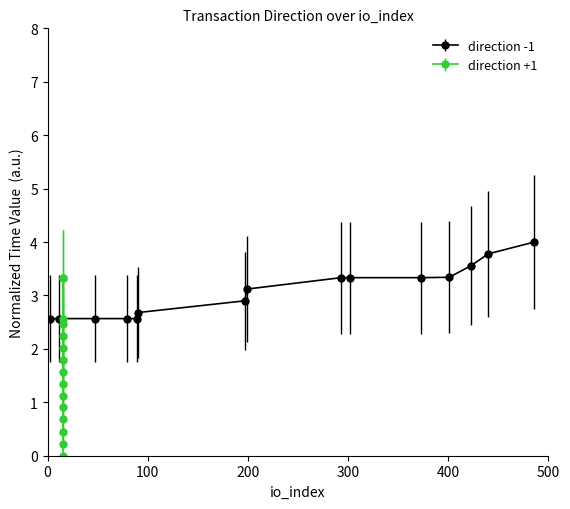

What is the value of the direction -1 point at the 2nd from the left?

2.6